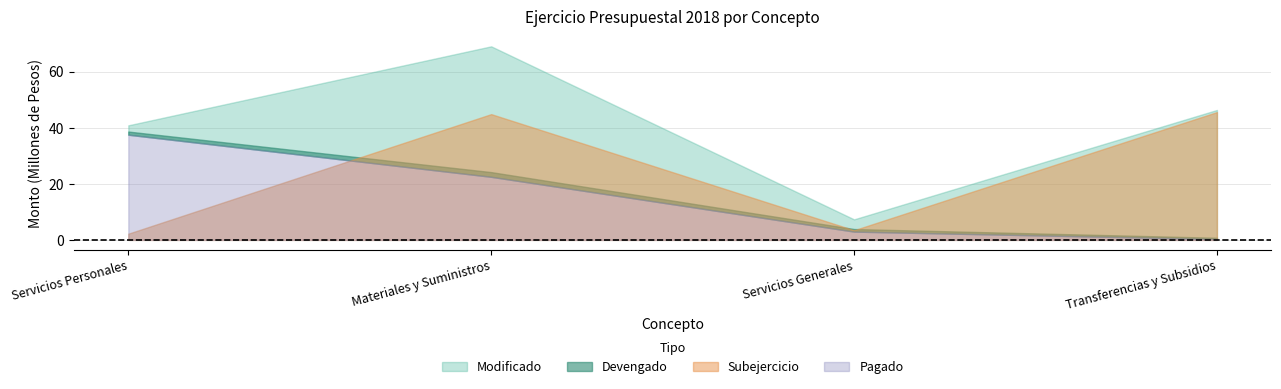

At which category is the sum across all series the highest?

Materiales y Suministros